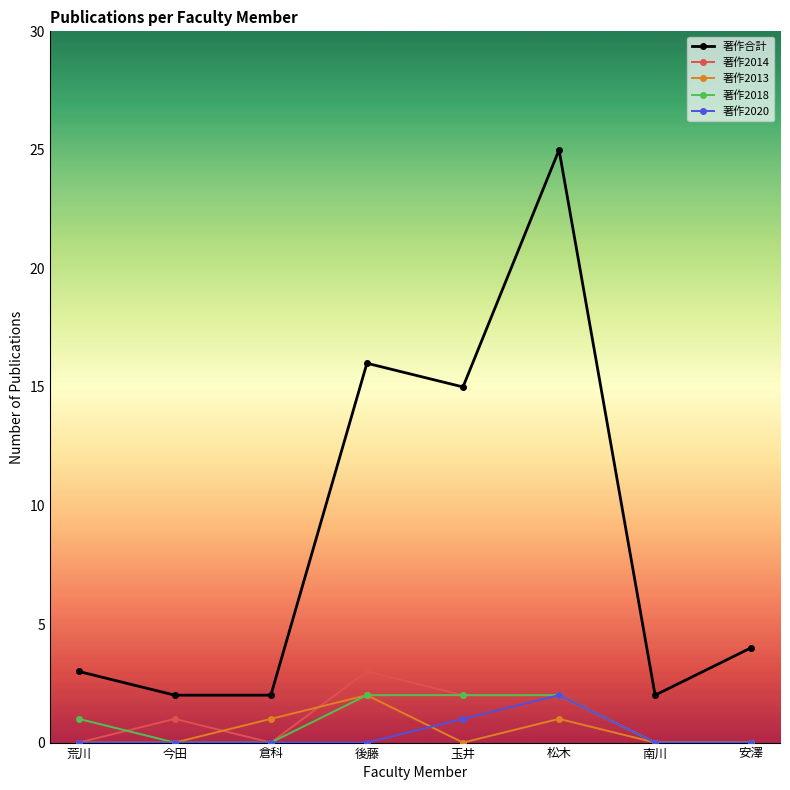

Does the chart display data point markers on the line(s)?

Yes